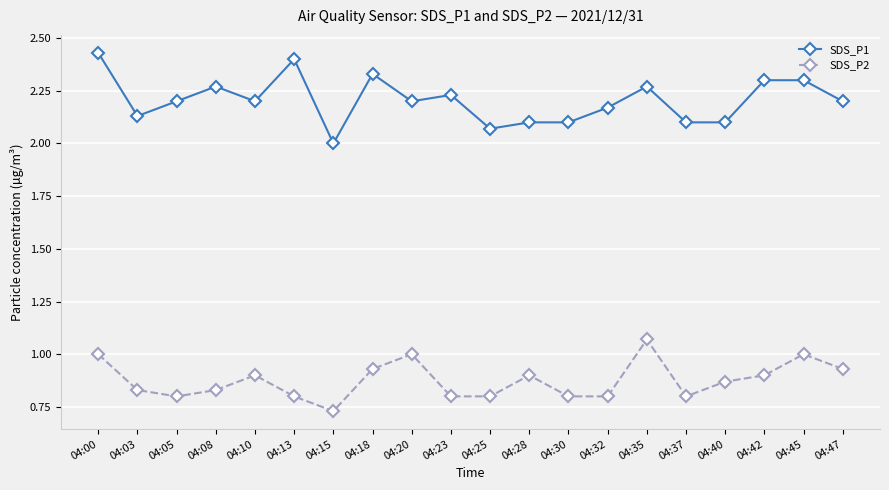

True or false: SDS_P2 has a value of 0.8 at 04:32.

True